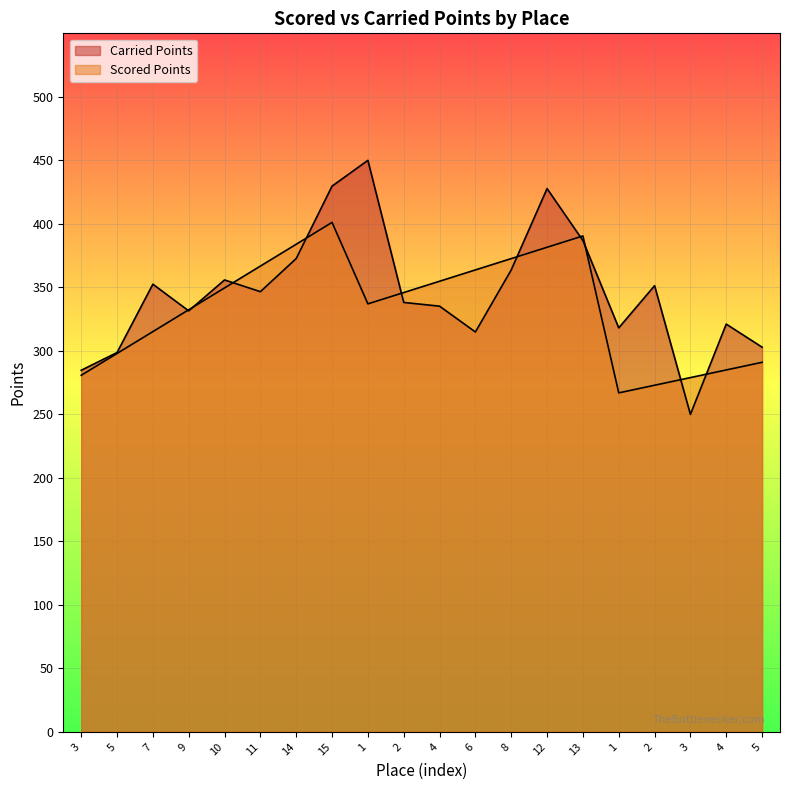

Does the chart display data point markers on the line(s)?

No